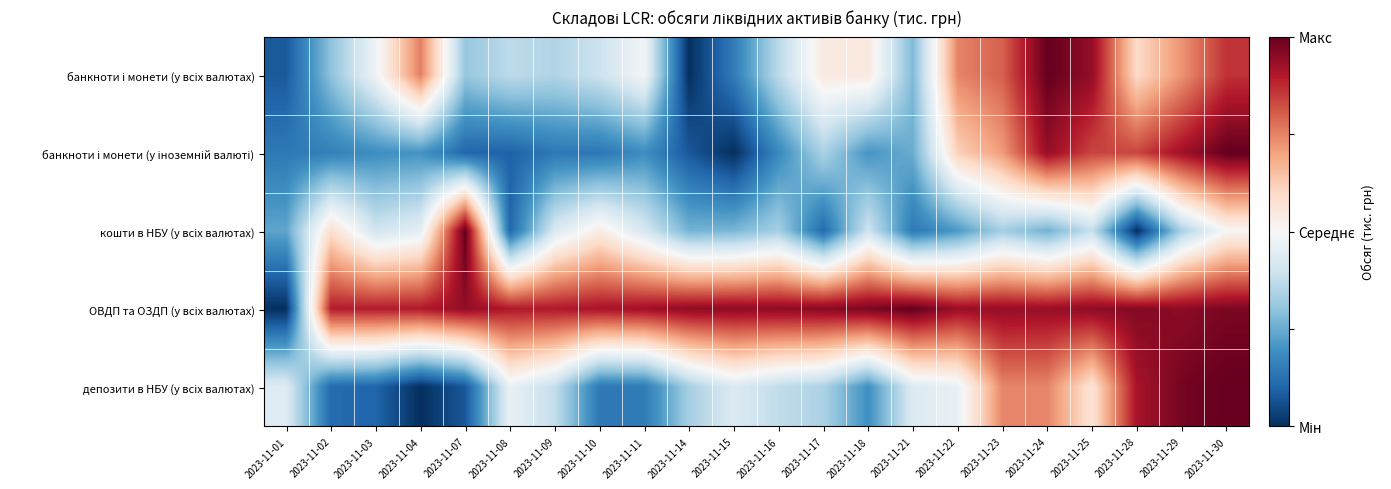

Rank the series by their maximum value, from lowest to highest.

банкноти і монети (у всіх валютах), банкноти і монети (у іноземній валюті), кошти в НБУ (у всіх валютах), ОВДП та ОЗДП (у всіх валютах), депозити в НБУ (у всіх валютах)